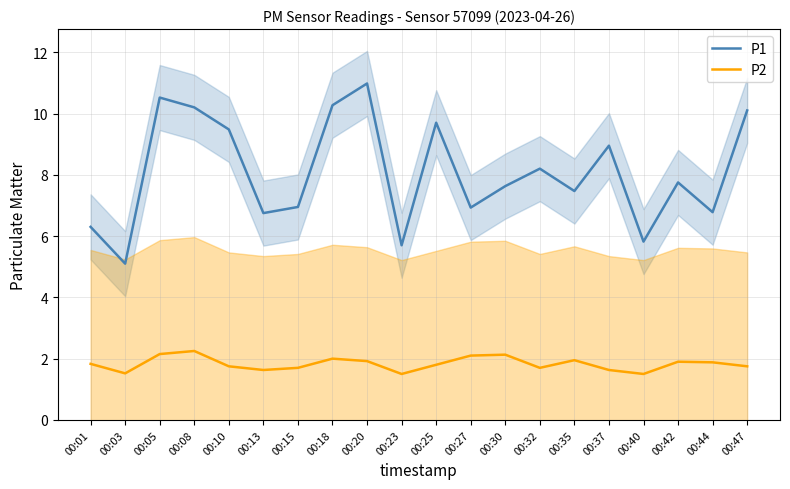

Is this an area chart (filled region under the line)?

No